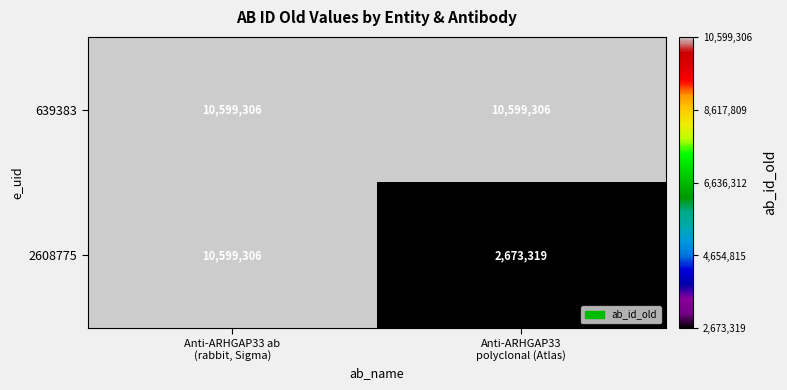

Which series has the largest total across all categories?

639383